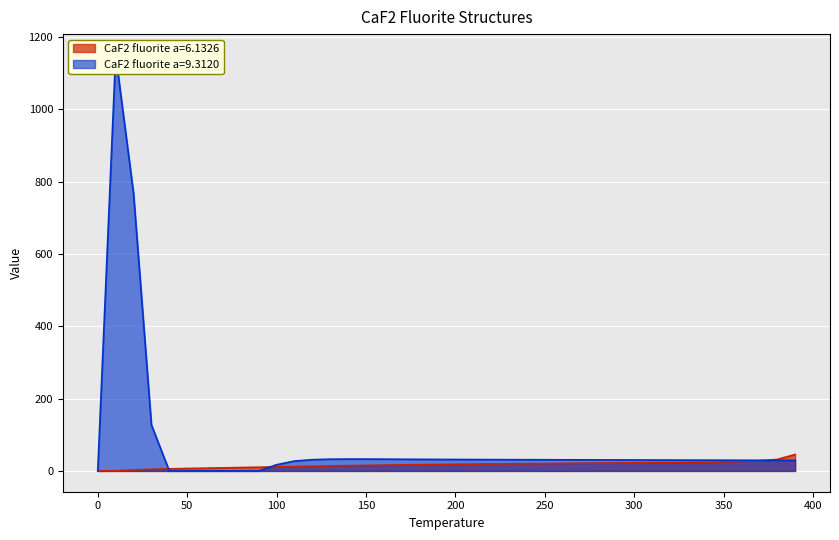

Which series has the widest spread of values?

CaF2 fluorite a=9.3120